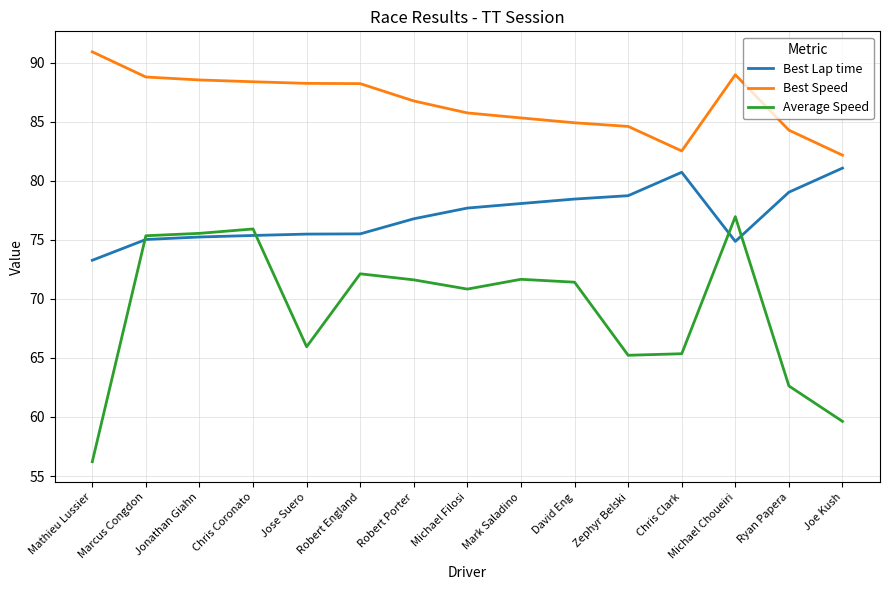

What position from the right is Joe Kush?

1